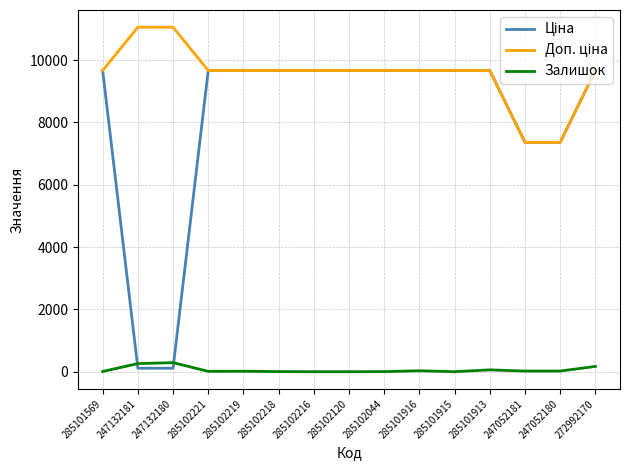

What position from the right is 247132181?

14